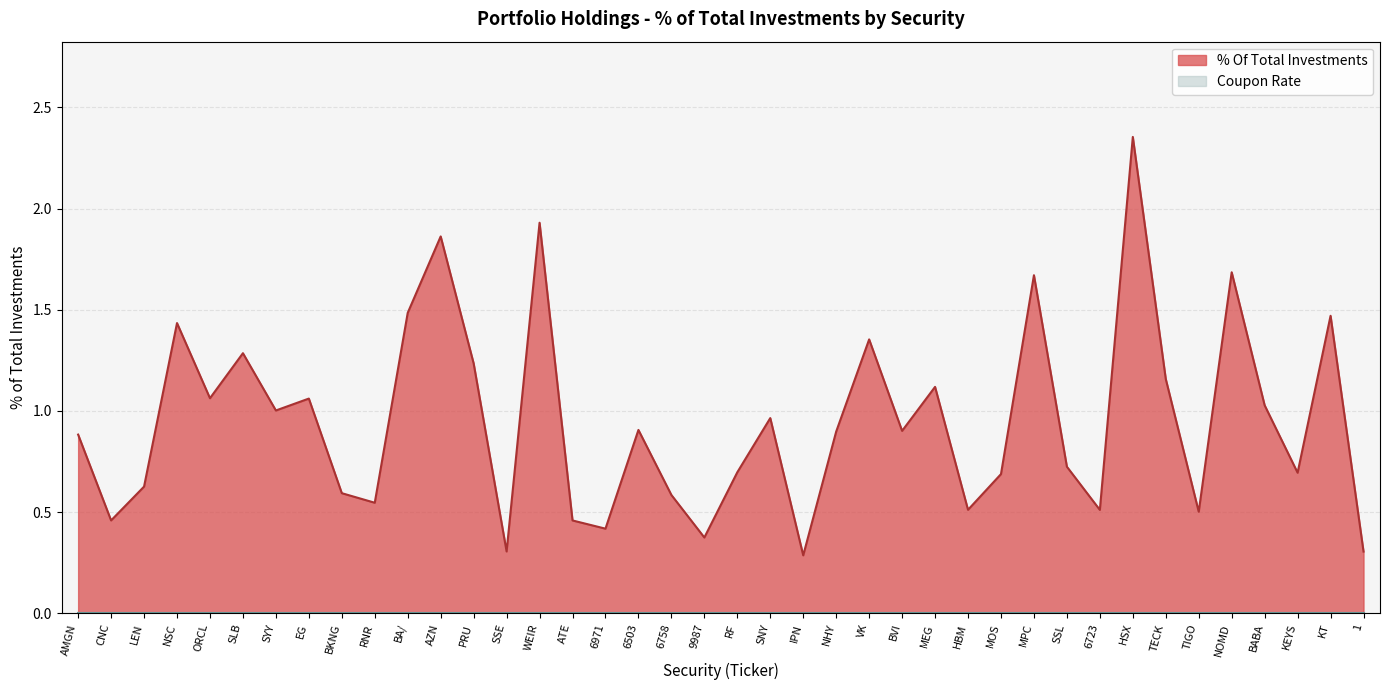

The chart shows a value of 0.3 at PRU. True or false?

False